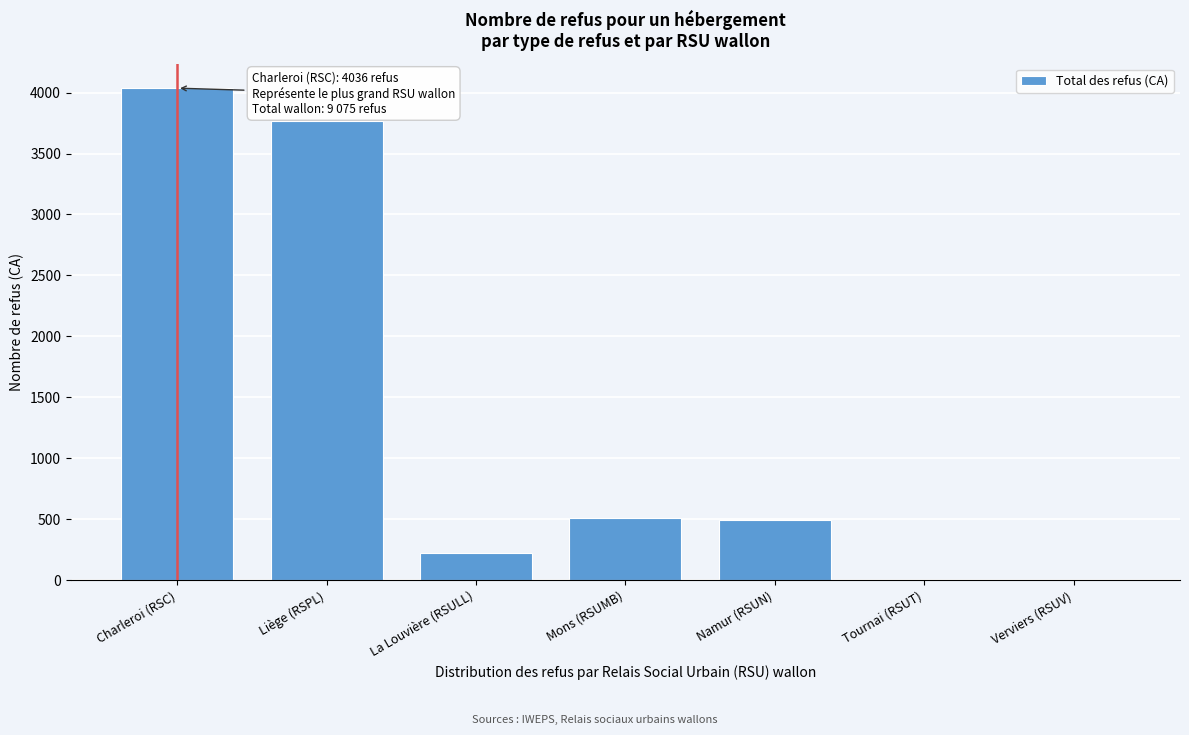

True or false: the data shows 6573 at Liège (RSPL).

False